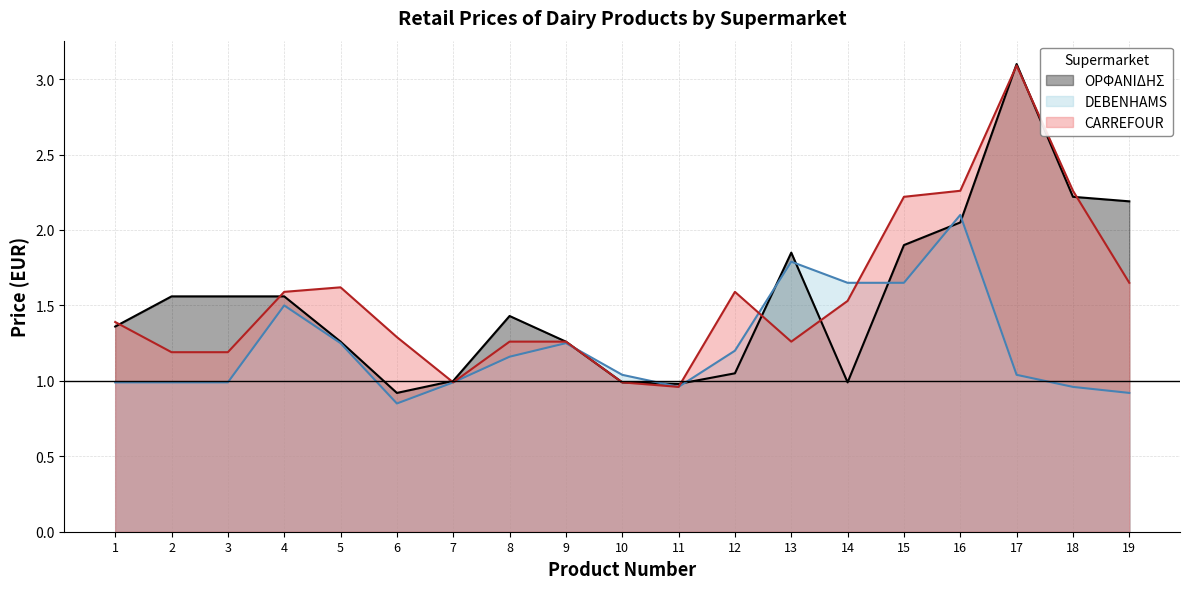

At 19, list the series in order from smallest to largest.

DEBENHAMS, CARREFOUR, ΟΡΦΑΝΙΔΗΣ